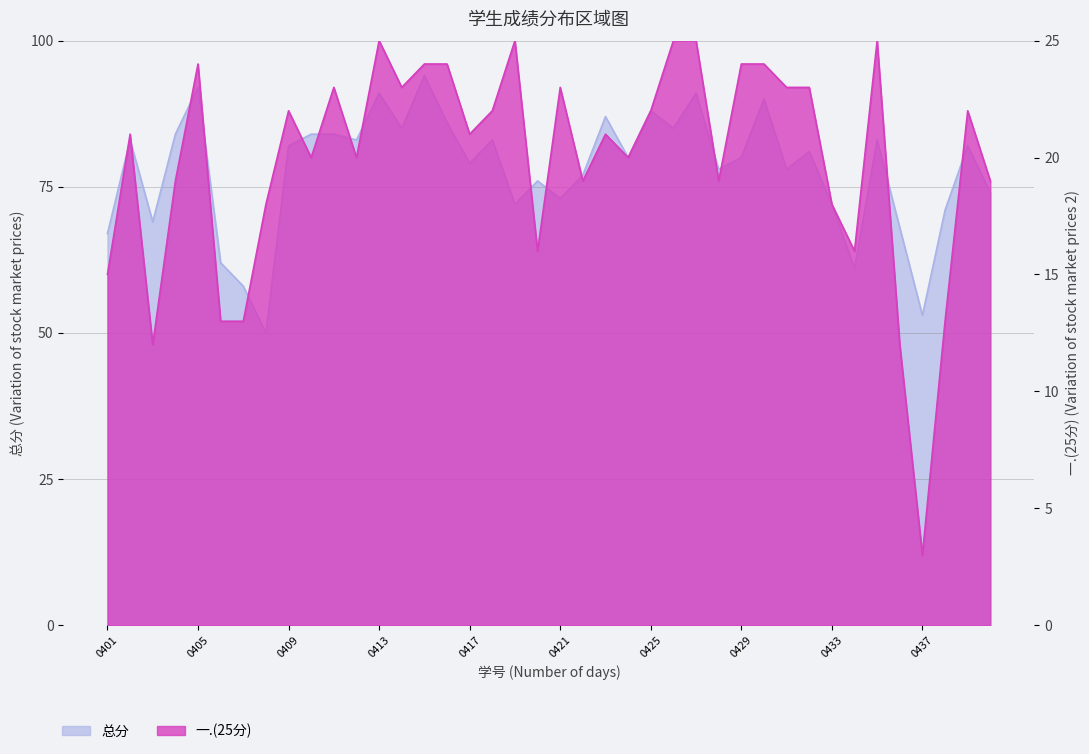

True or false: 总分 and 一.(25分) intersect in this chart.

False